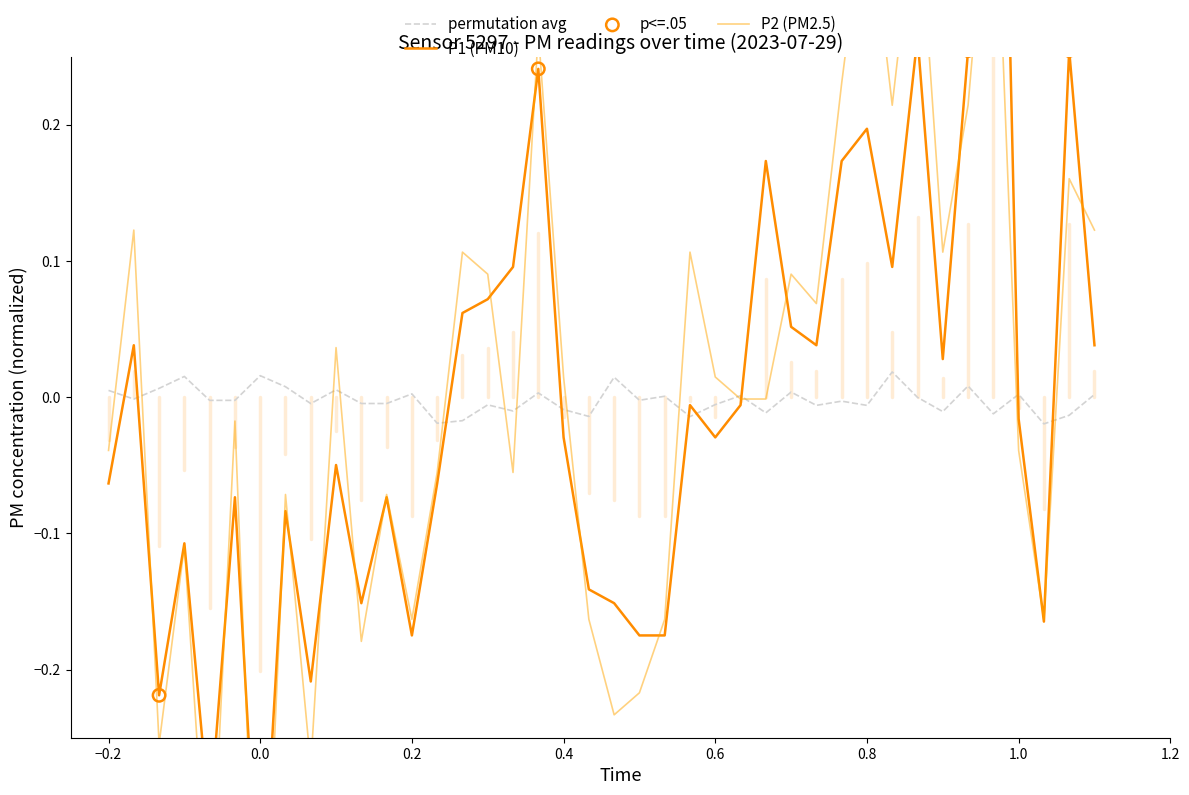

At how many categories does at least one series exceed 0?

21